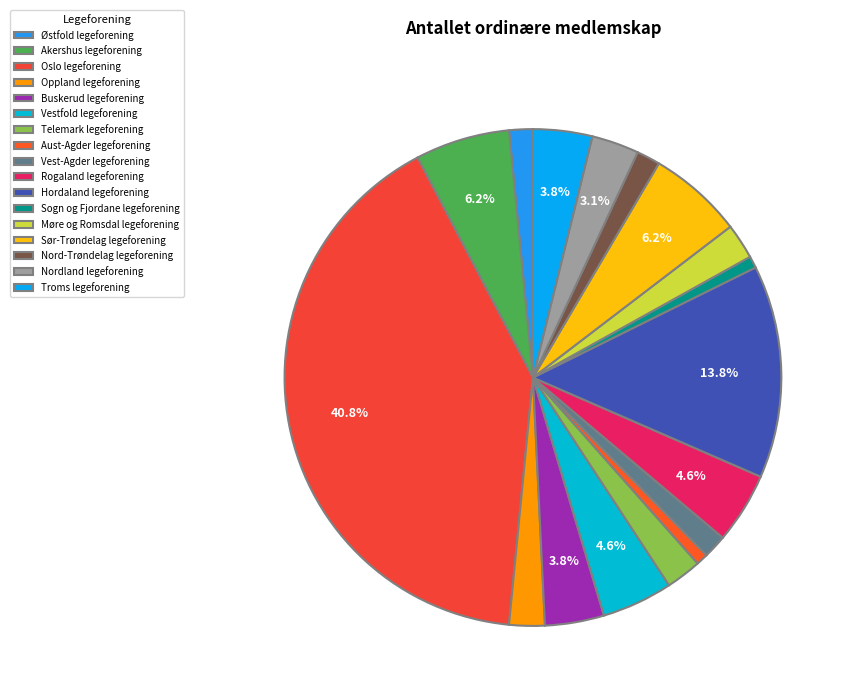

Is the sum of Vestfold legeforening and Oslo legeforening greater than half?

No